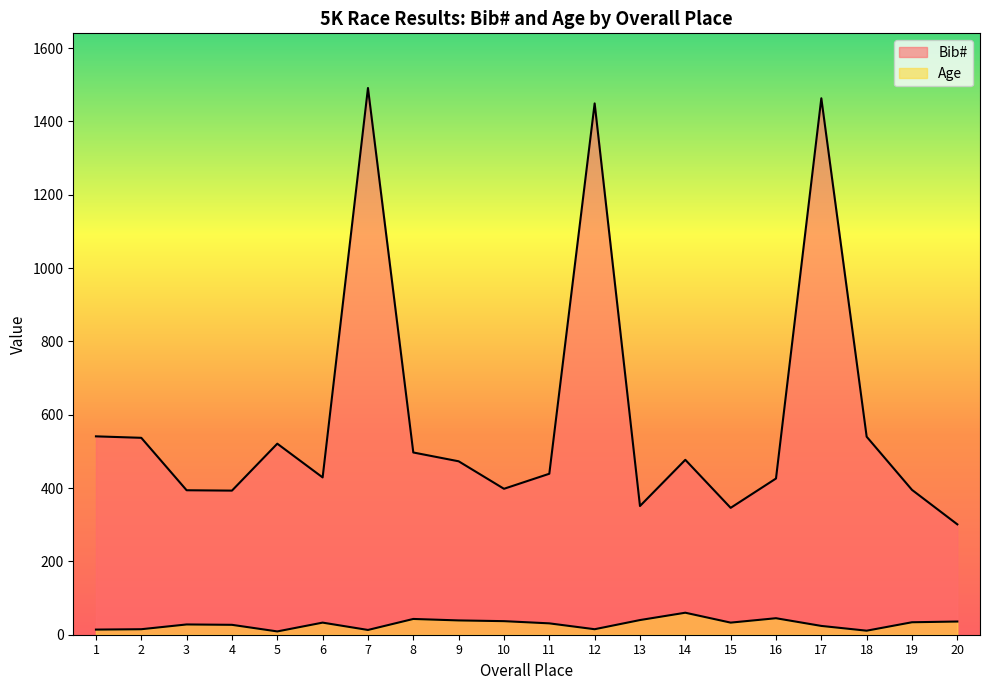

How many data points in Bib# are above 473?

9